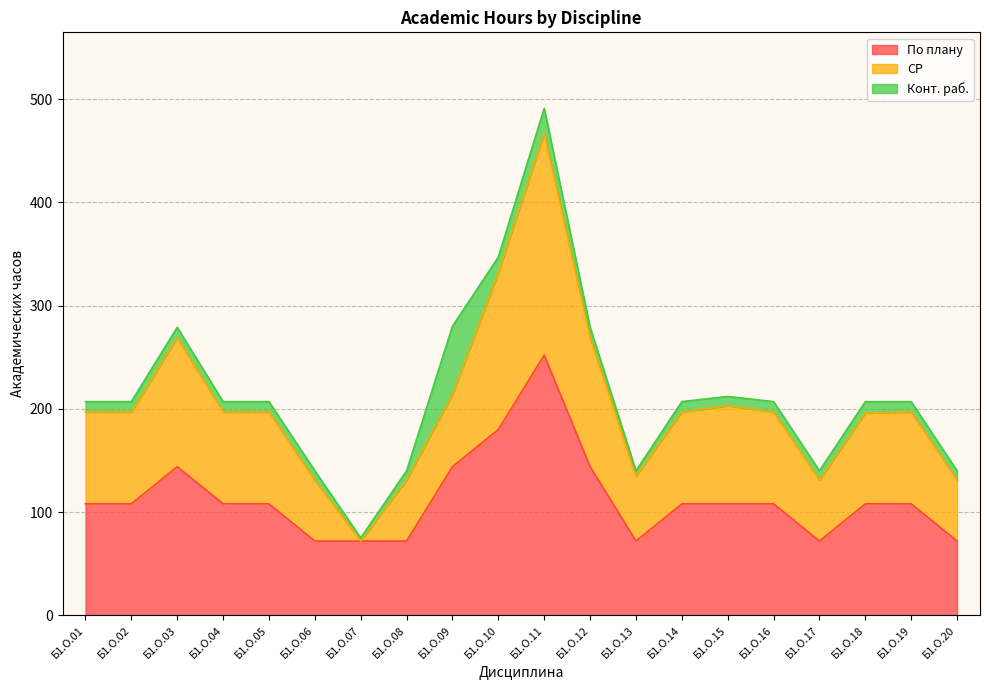

In СР, how many points are lower than both neighbors (excluding endpoints)?

3